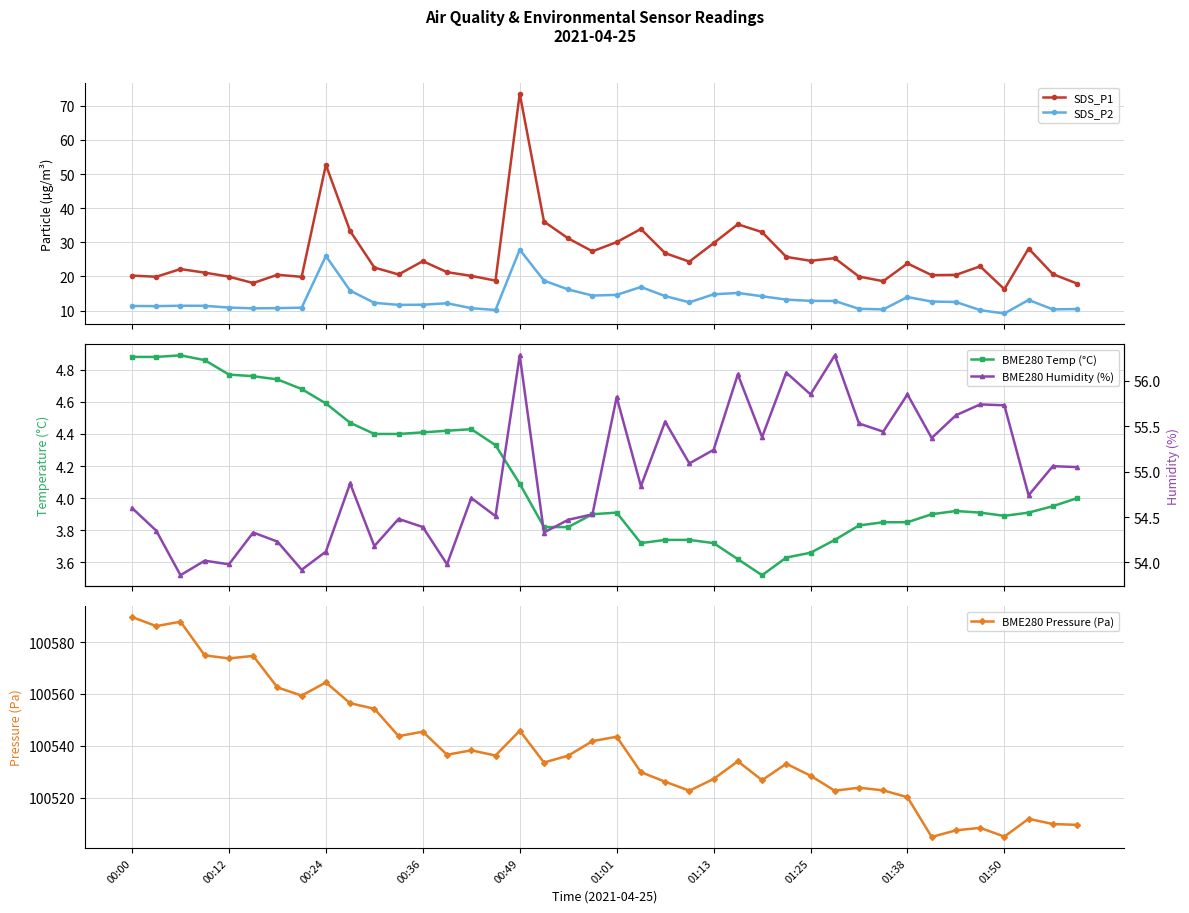

What is the difference between the highest and lowest values at 10?

100549.9